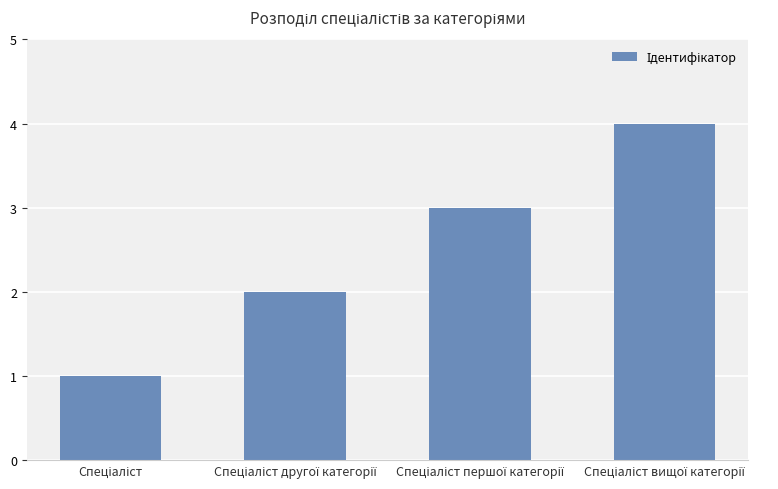

What is the difference between the second highest and minimum values?

2